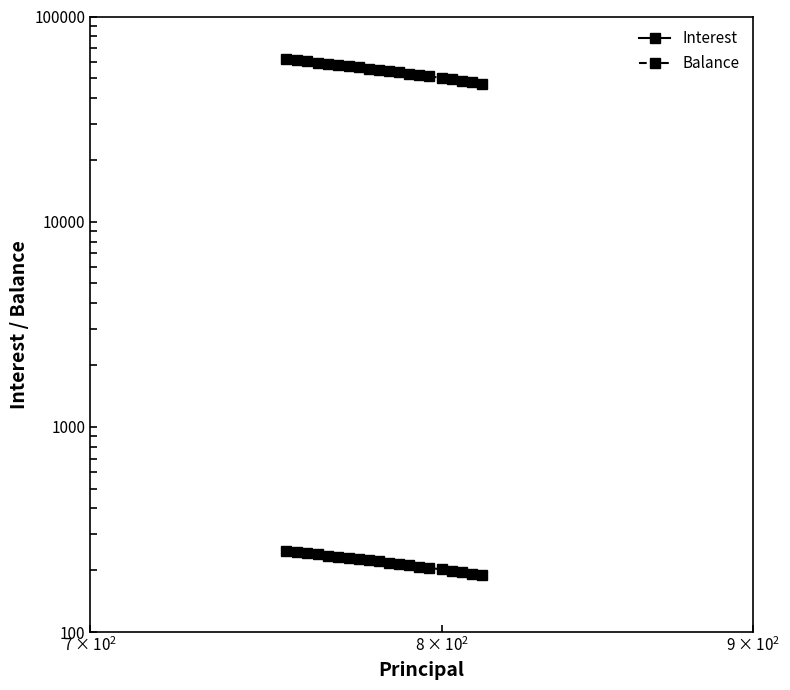

True or false: Balance and Interest intersect in this chart.

False